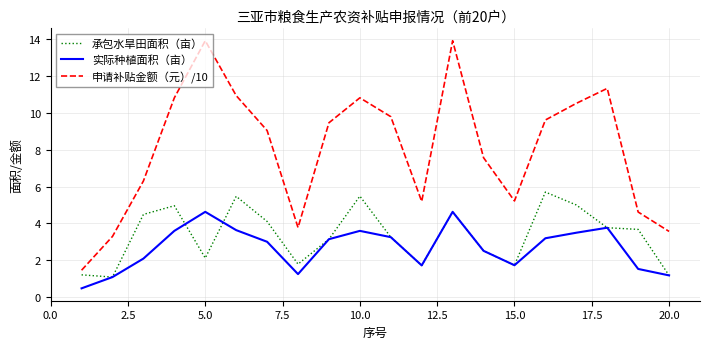

Rank the series by their maximum value, from lowest to highest.

实际种植面积（亩）, 承包水旱田面积（亩）, 申请补贴金额（元）/10